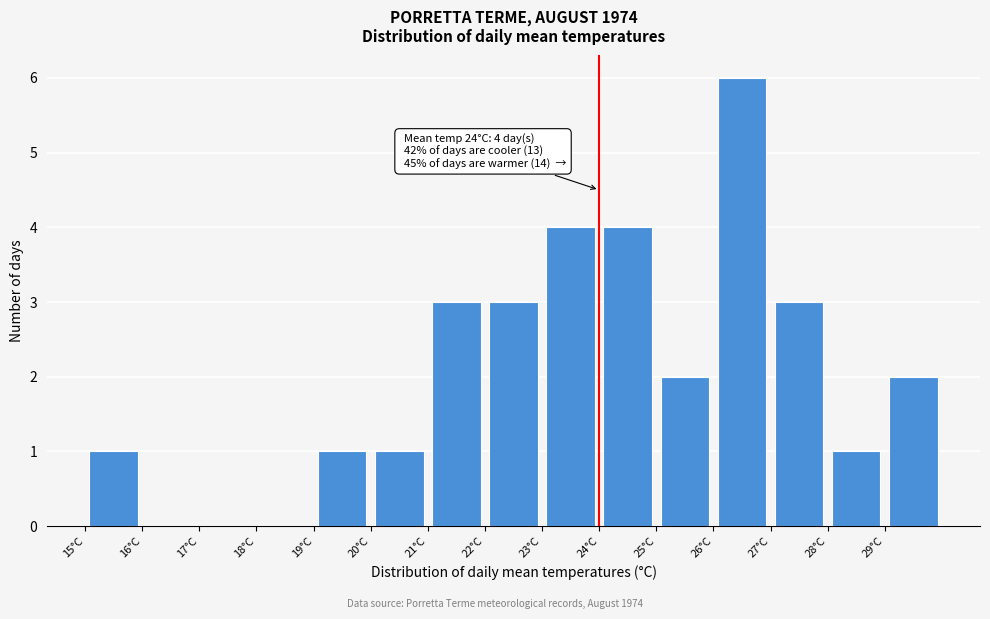

Over which range of the x-axis is the bar tallest?

26 to 27